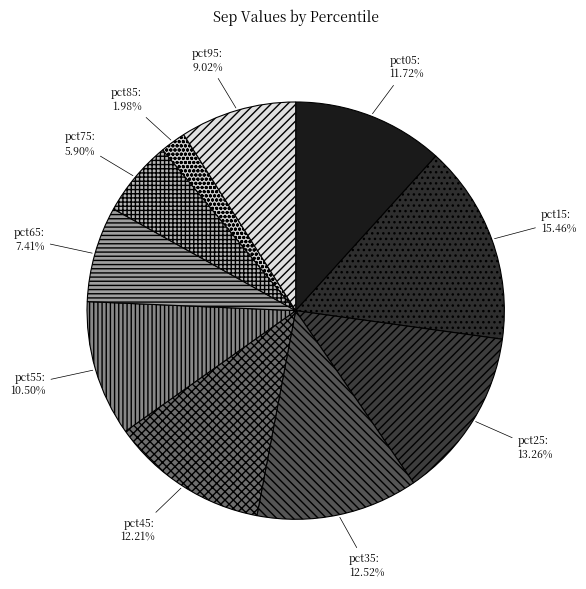

The pct15 slice represents 15% of the pie. True or false?

True